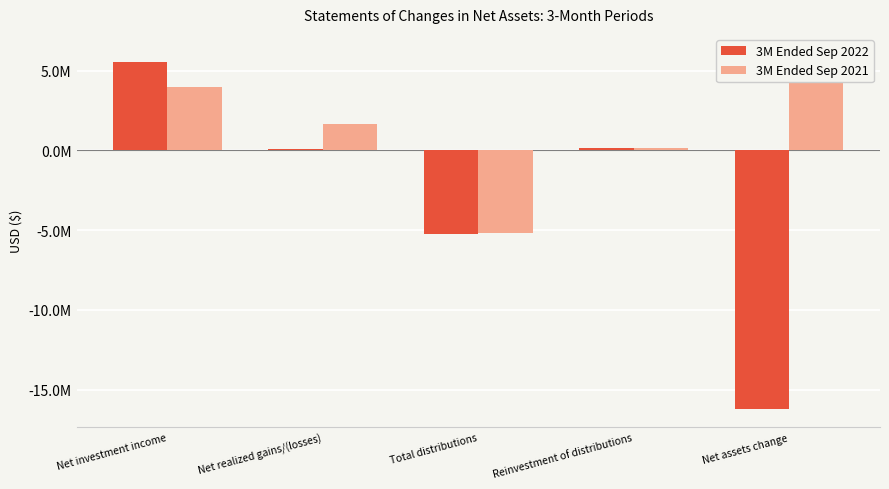

At which label does 3M Ended Sep 2022 reach its minimum?

Net assets change